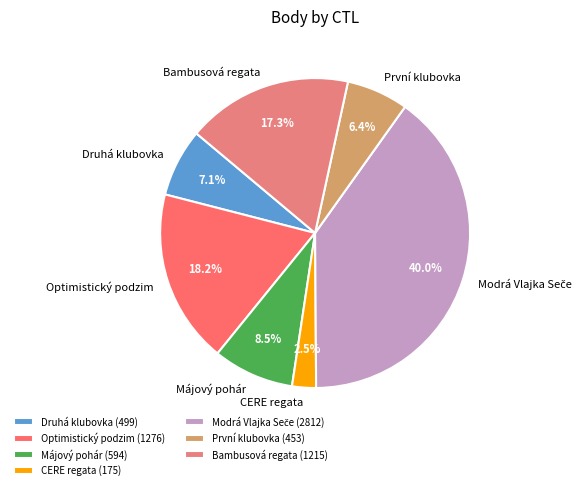

How many slices are in this pie chart?

7